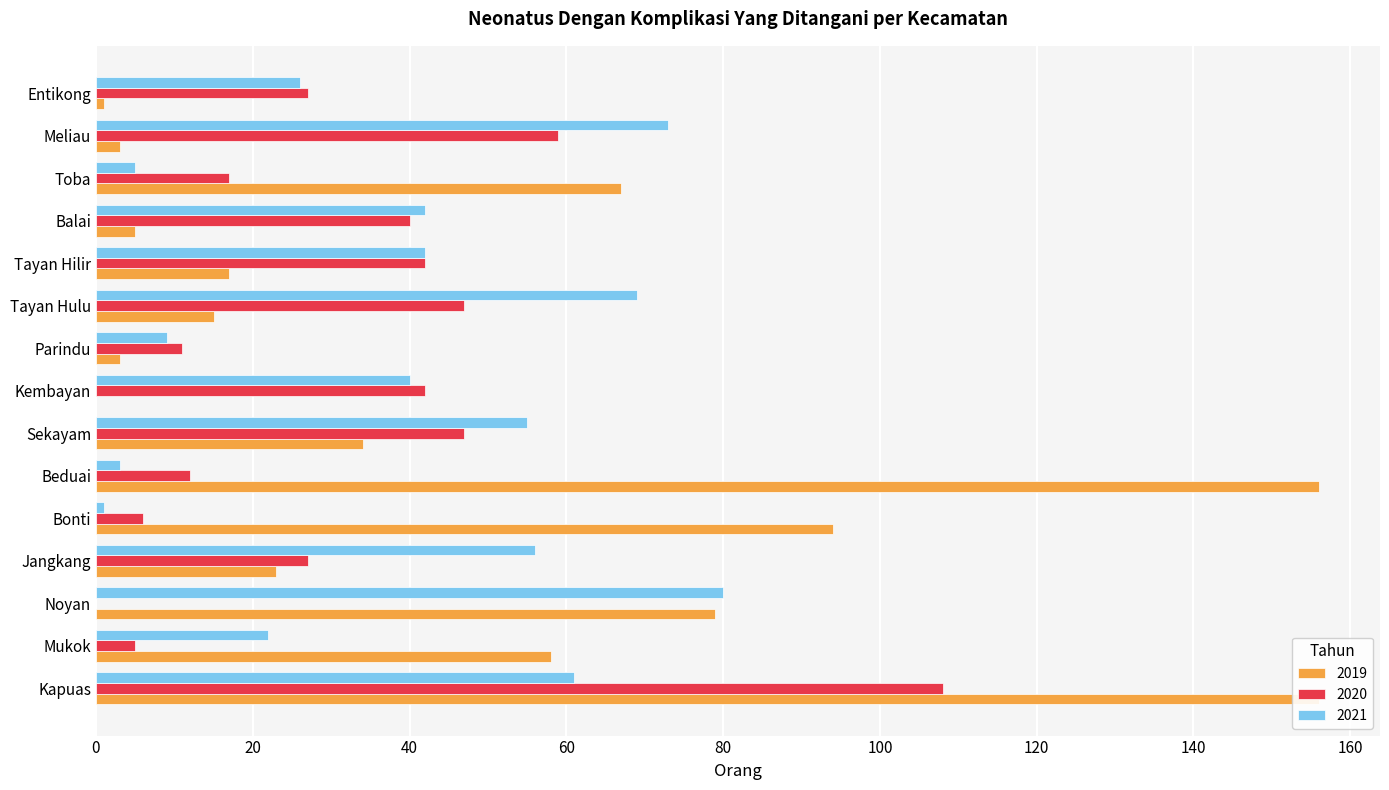

Which has a higher value, Entikong or Kembayan?

Entikong